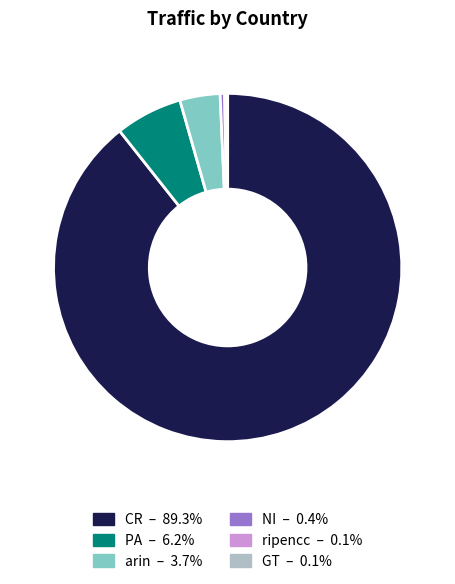

What is the ratio of the value at arin to the value at NI?

9.0